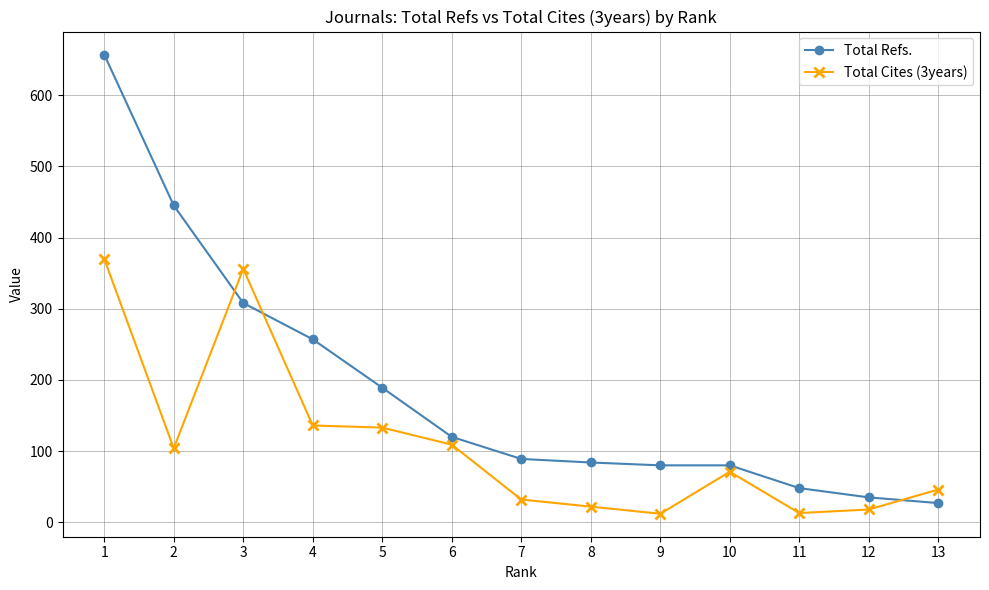

True or false: Total Cites (3years) has a value of 109 at 6.

True